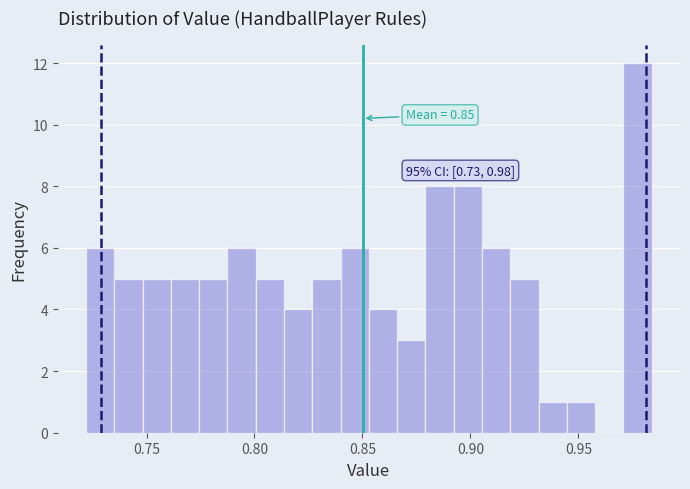

Read against the x-axis, roughly where is the centre of the tallest bar?

0.975